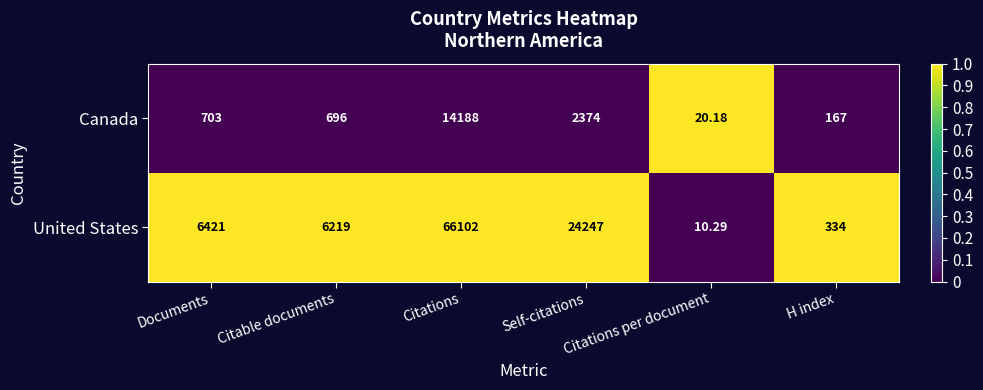

Which series has the largest total across all categories?

United States